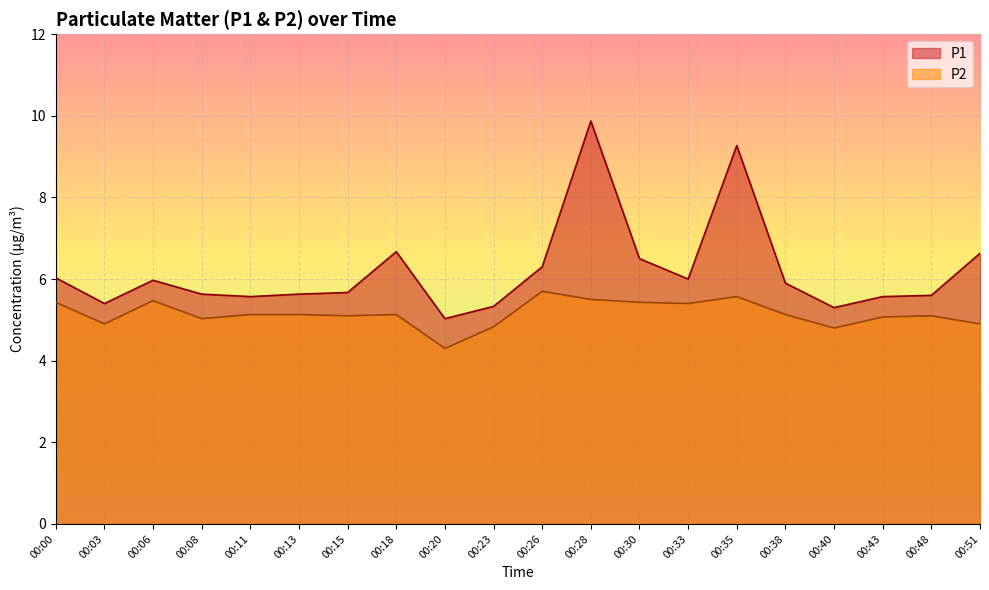

What is the minimum value shown in the chart?

4.3